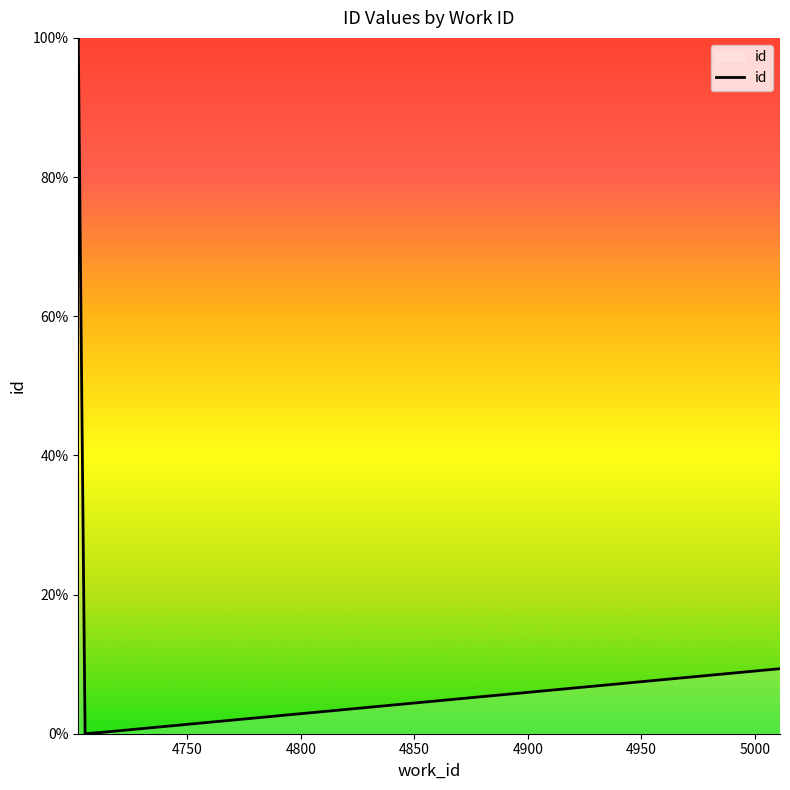

How many points are lower than both their immediate neighbors (excluding endpoints)?

1